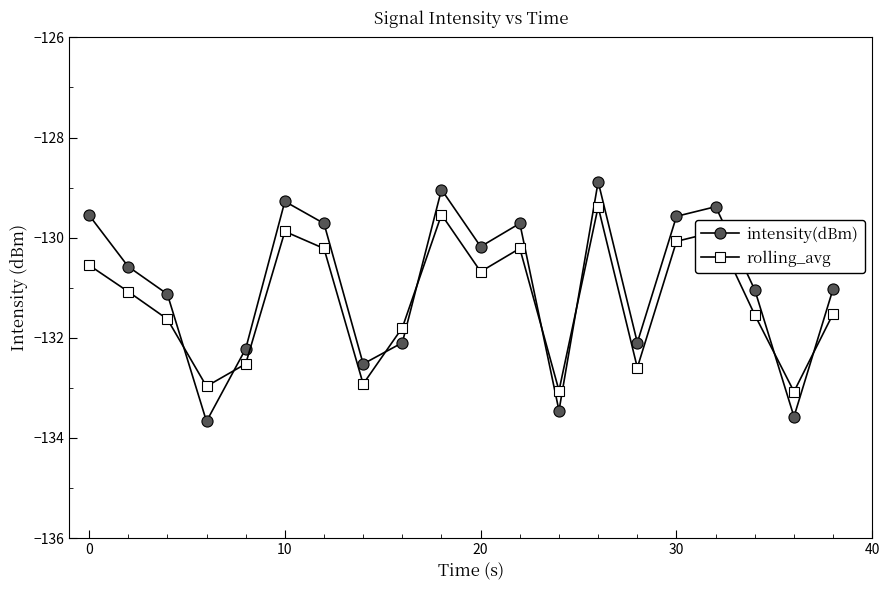

True or false: intensity(dBm) has more than 1 points higher than both neighbors.

True